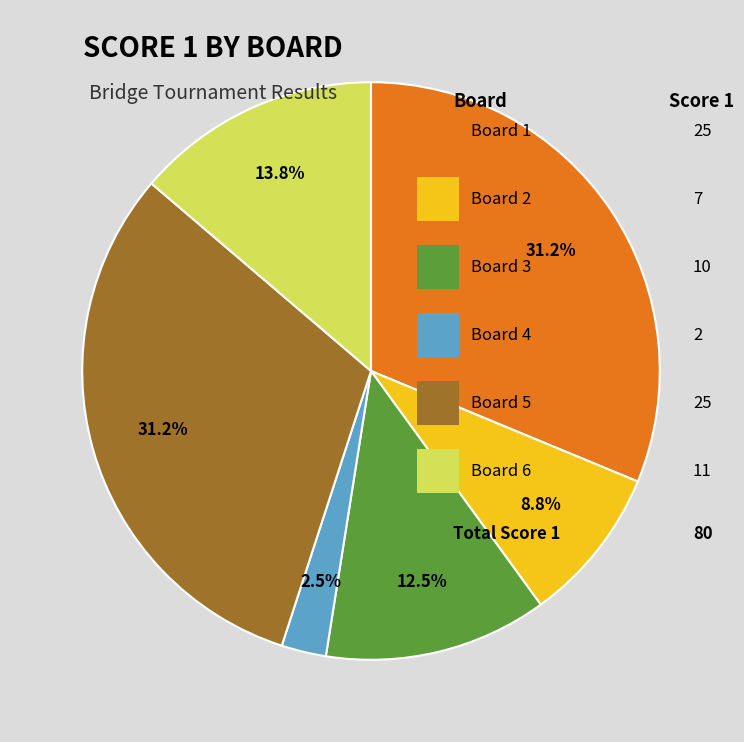

Count the number of slices in the pie.

6